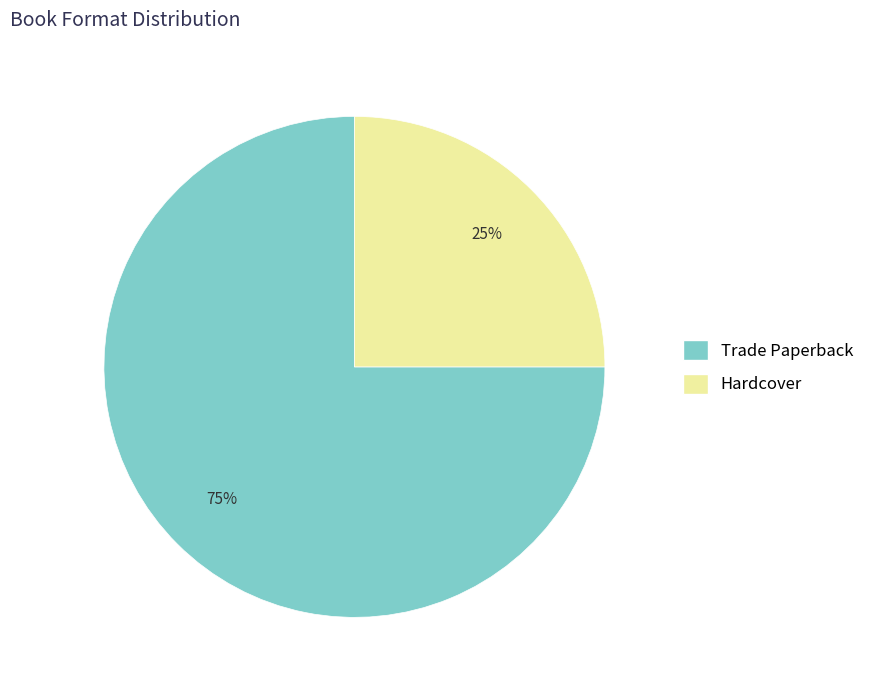

What is the ratio of the value at Hardcover to the value at Trade Paperback?

0.3